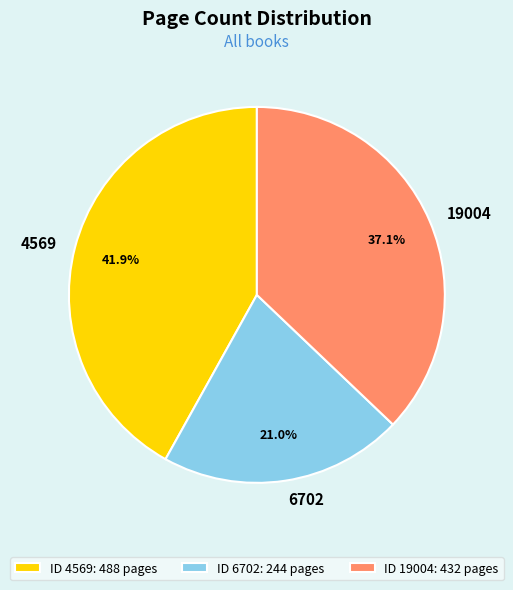

Does 6702 account for over 50% of the chart?

No